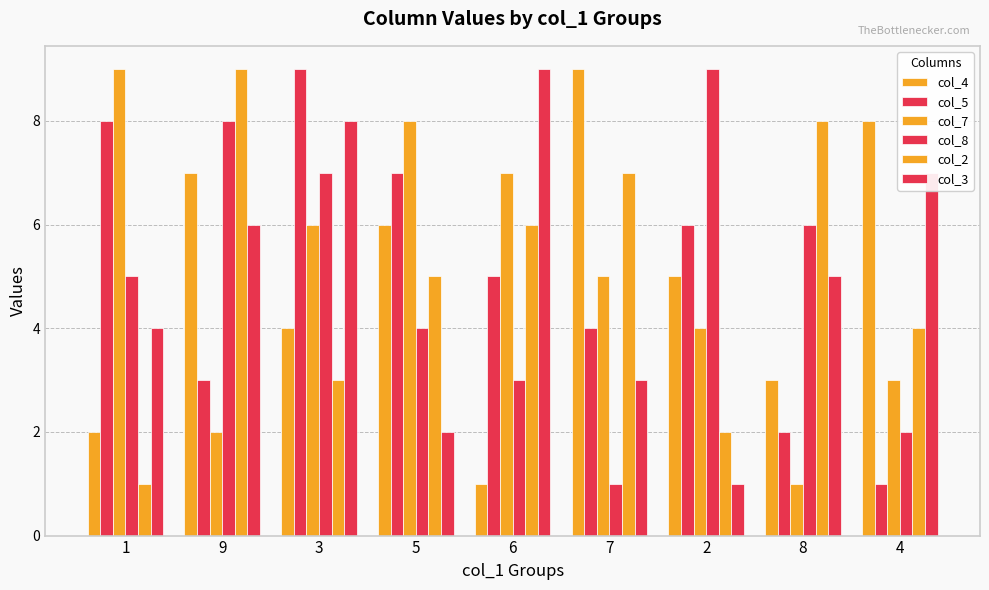

What value does the col_4 series have at 2?

5